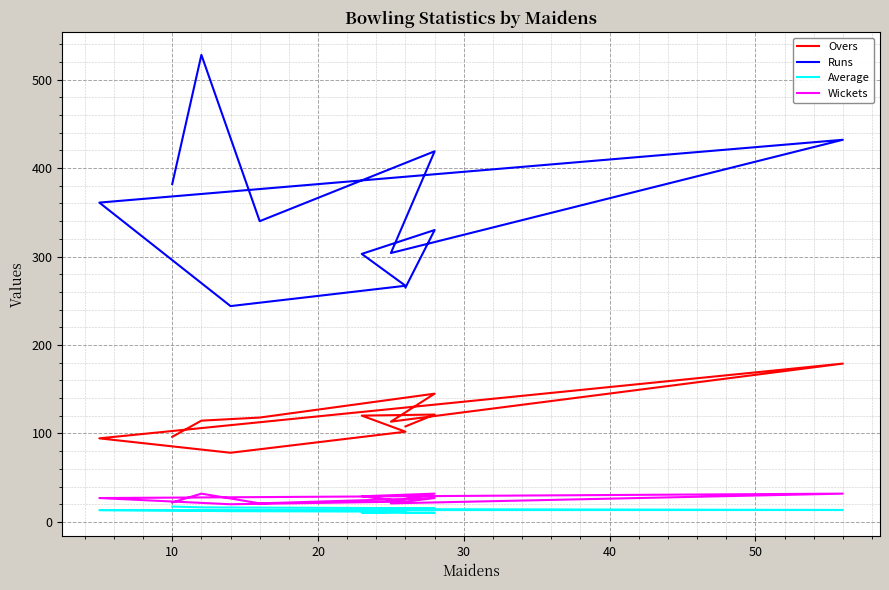

At how many categories does at least one series exceed 75?

12